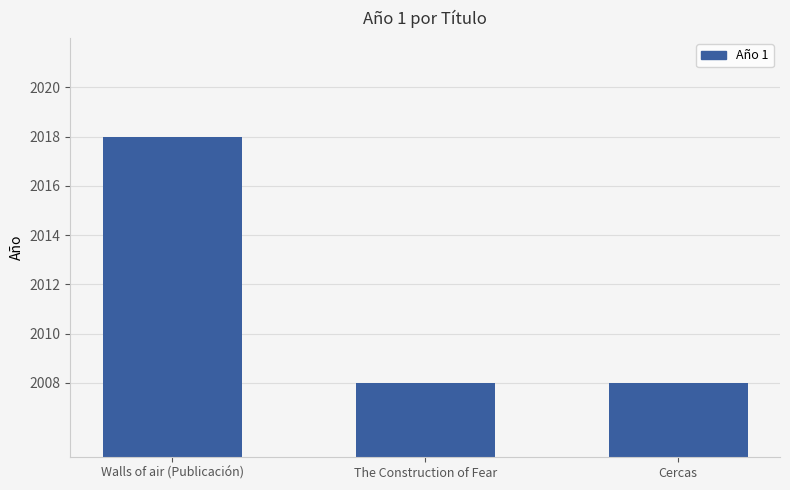

Reading left to right, what are all the values shown in this chart?

2018	2008	2008